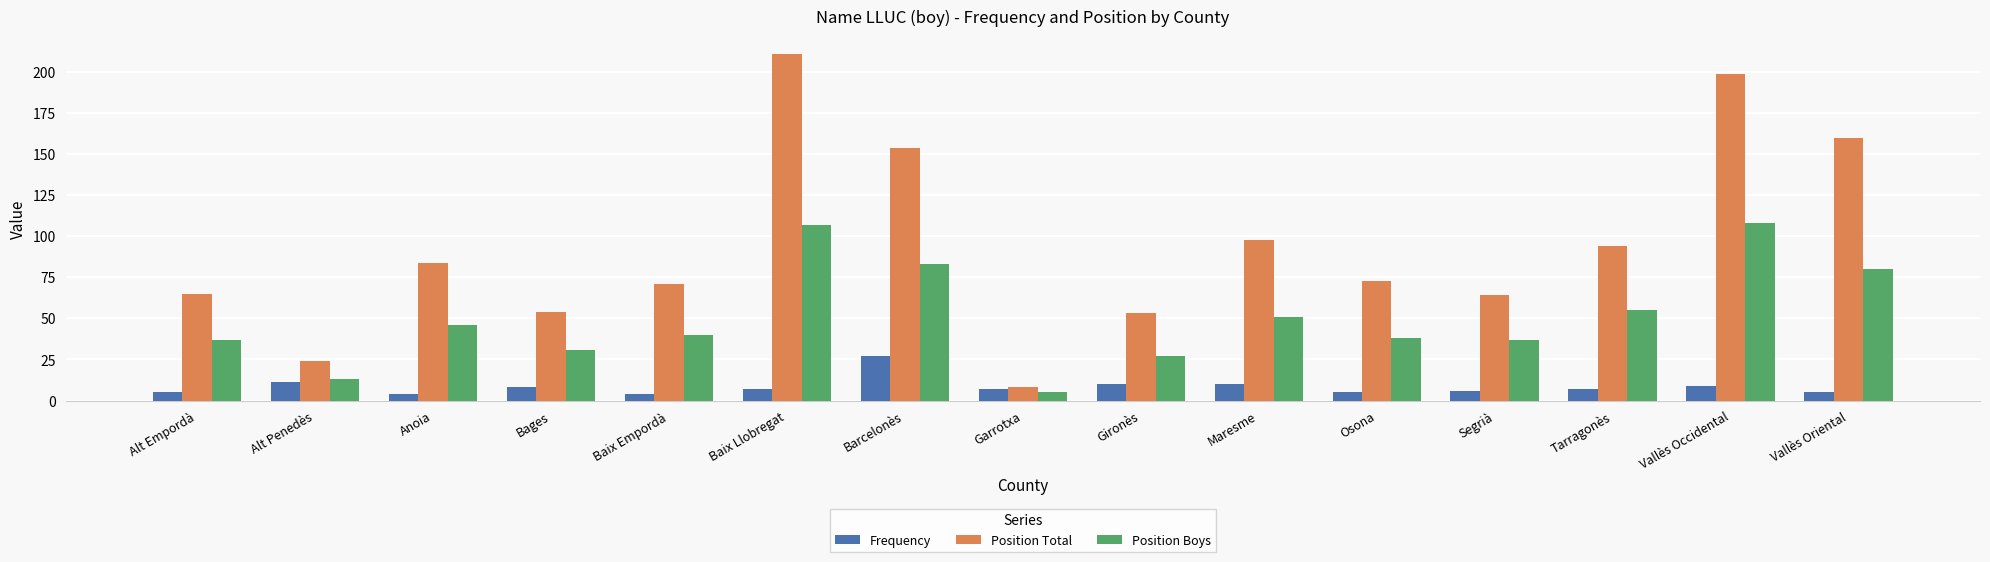

What is the minimum value for Position Boys?

5